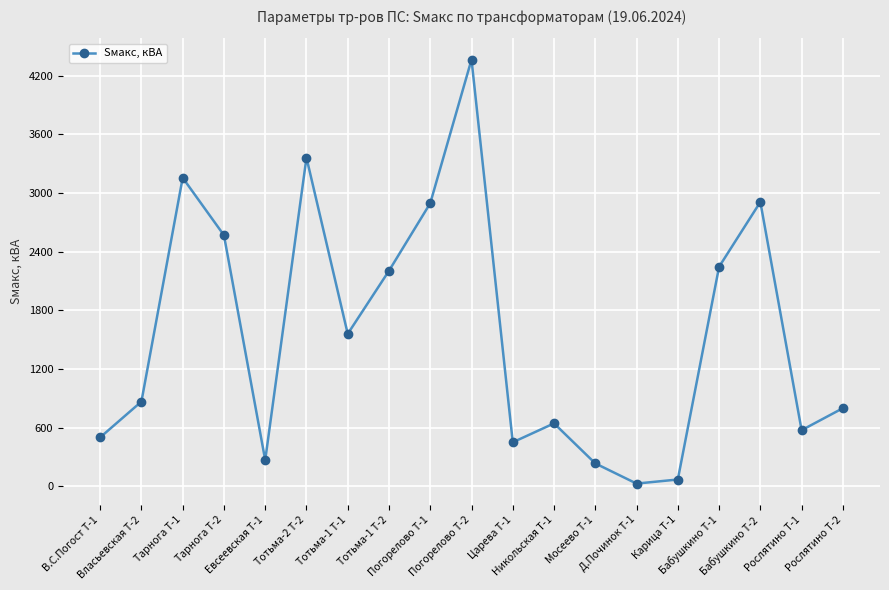

What is the minimum value shown in the chart?

26.9